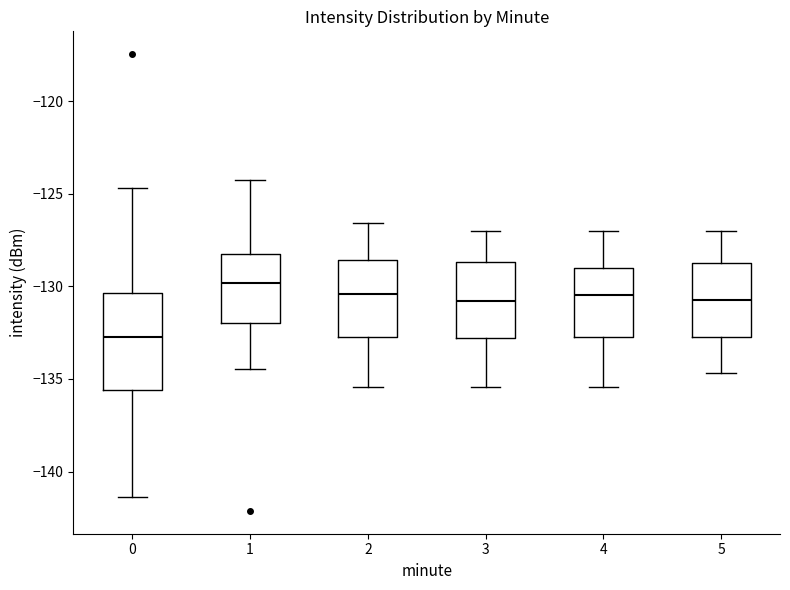

Where does the lower whisker of the box at x = 4 end on the y-axis? The values are not printed on the chart, so give them approximately, as read against the axis.

-135.5